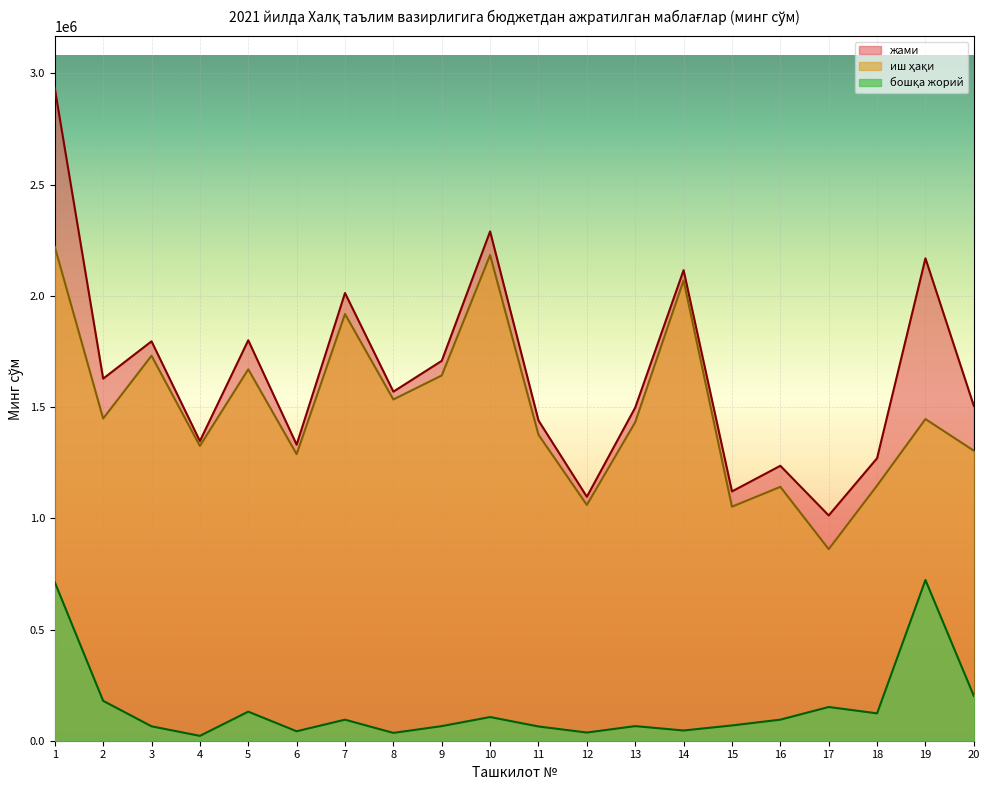

Where is the first local minimum for иш ҳақи?

2